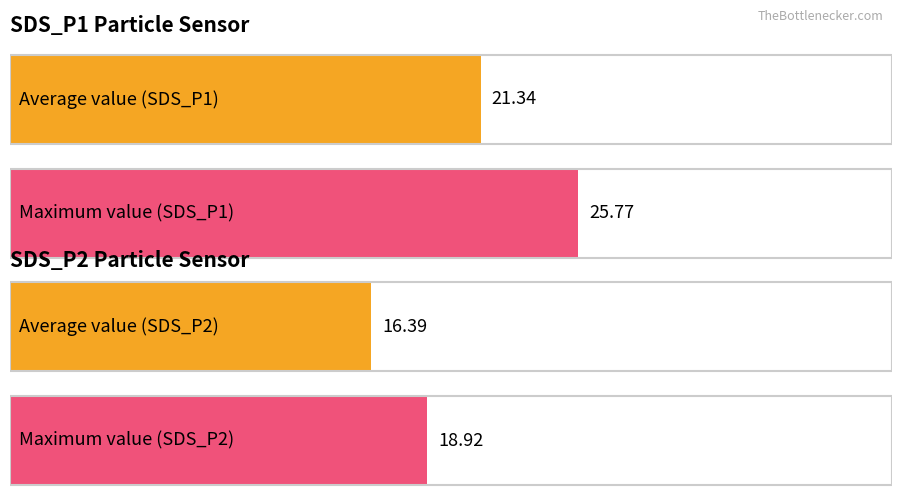

Which series has the largest total across all categories?

SDS_P1